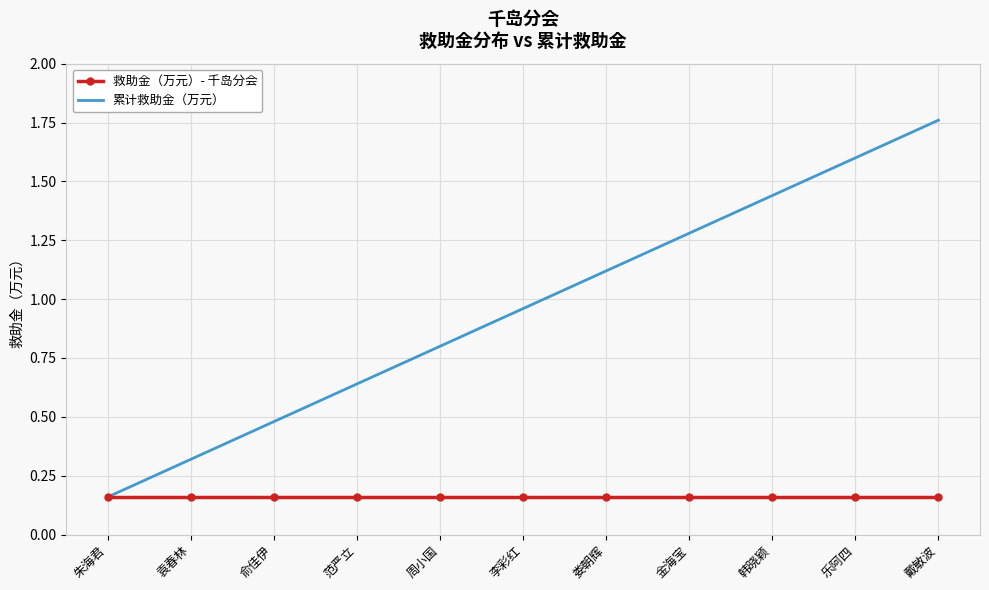

What is the spread (max minus min) of values at 戴敏波?

1.6